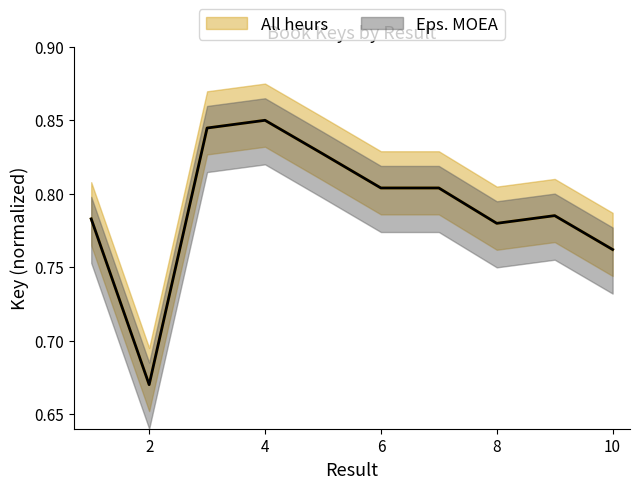

Reading left to right, what are all the values shown in this chart?

1=0.8	2=0.7	3=0.8	4=0.9	5=0.8	6=0.8	7=0.8	8=0.8	9=0.8	10=0.8